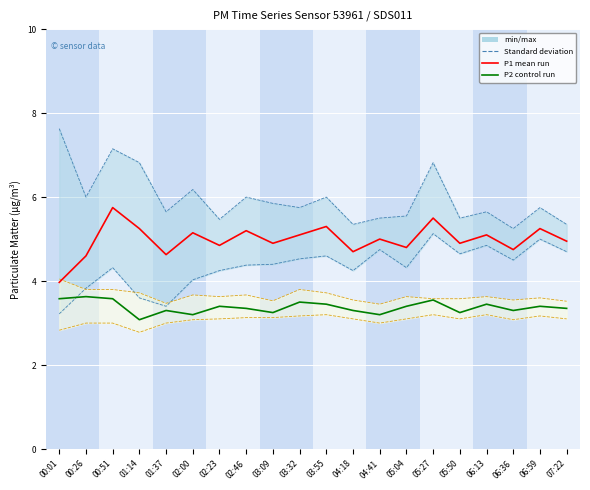

How many interior local peaks does the P2 control run series have?

7